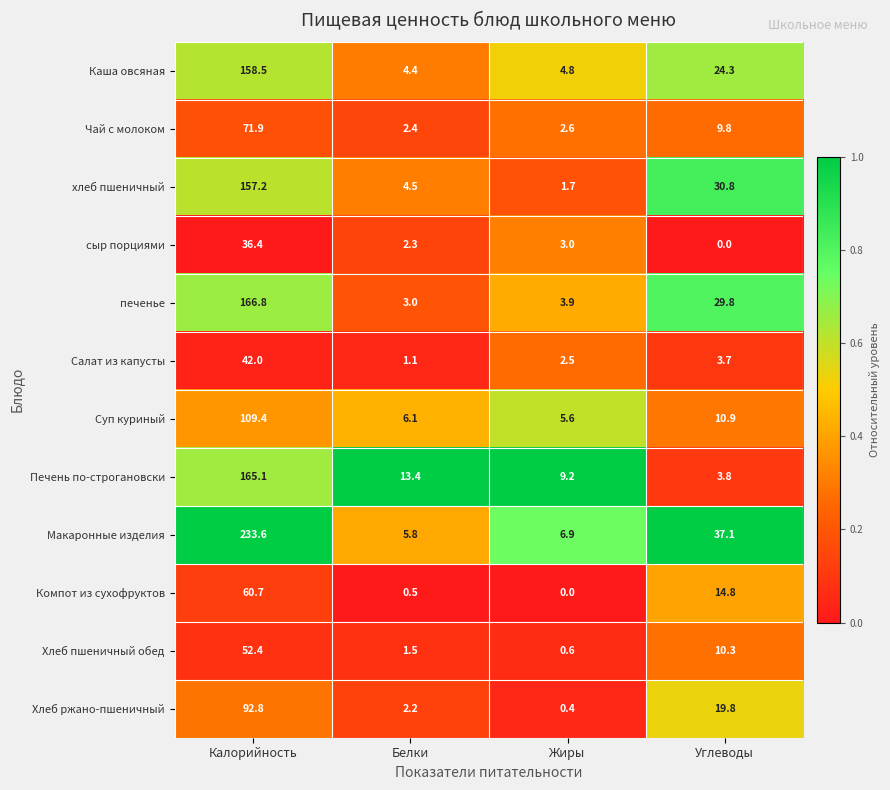

What is the difference between the highest and lowest values at Углеводы?

37.1